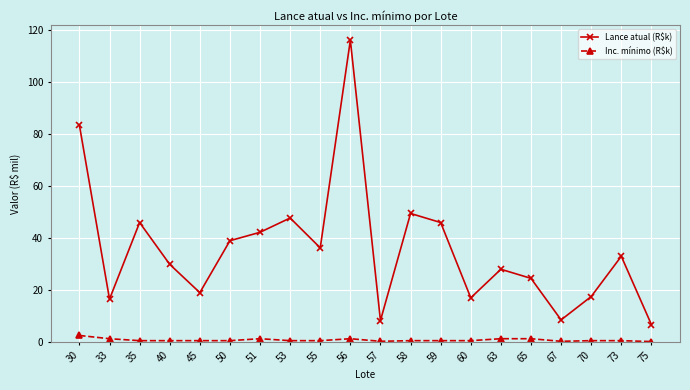

What is the difference between the Lance atual (R$k) values at 59 and 75?

39.3